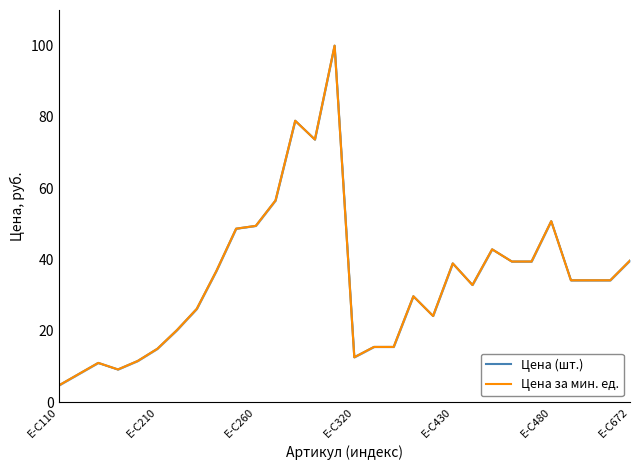

At how many categories does at least one series exceed 77?

2